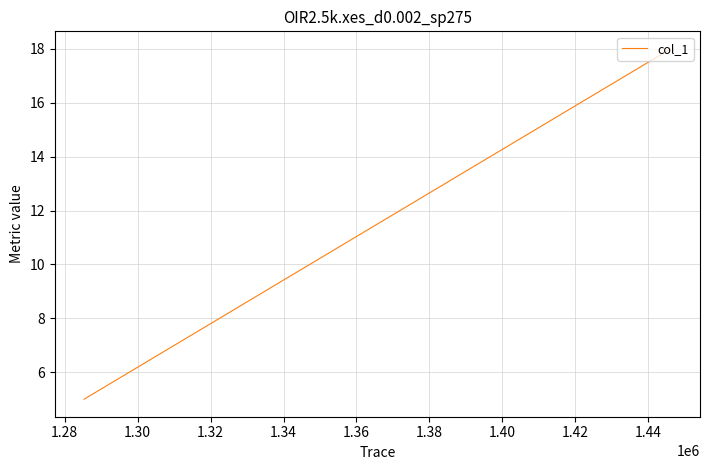

Reading left to right, transcribe all the data shown in this chart.

5	6	7	15	16	17	18